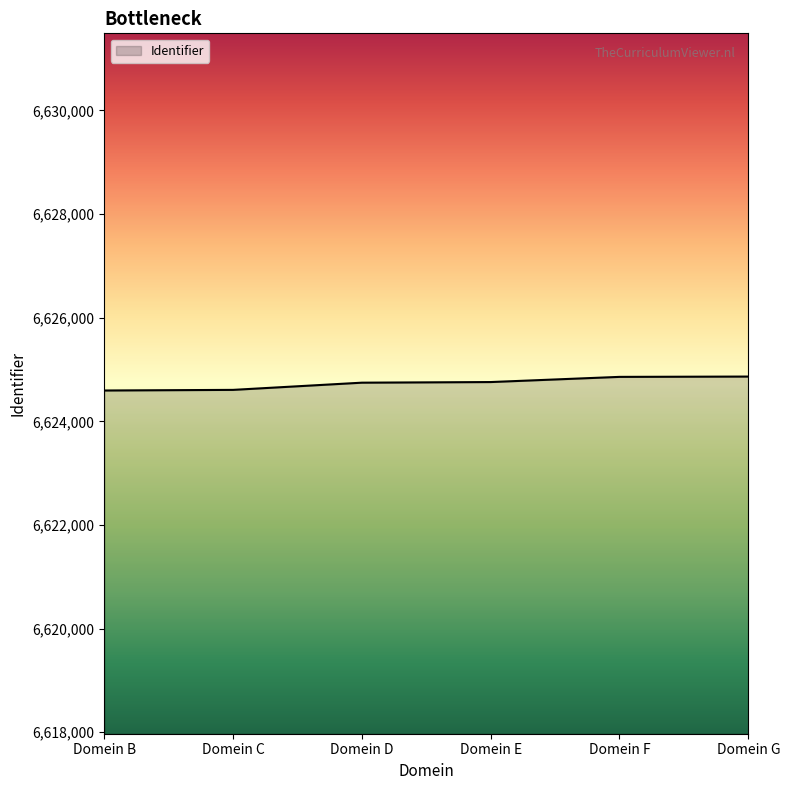

What value does the data have at Domein C?

6624607